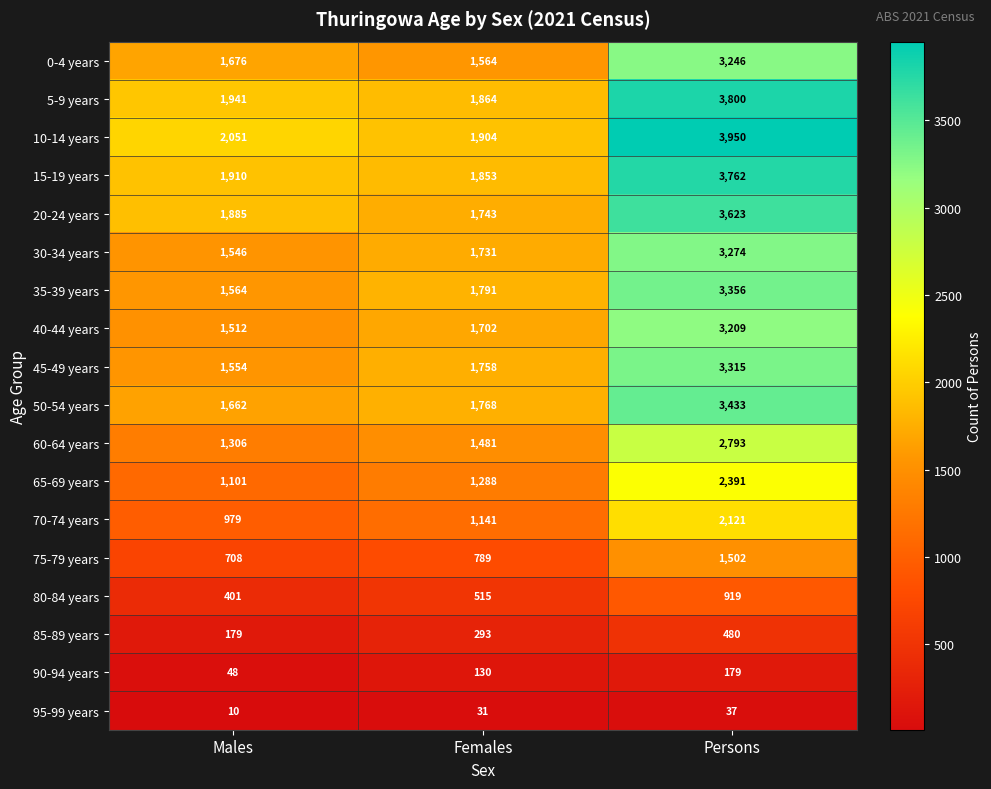

Is the value of 70-74 years at Males greater than the value of 80-84 years at Males?

Yes